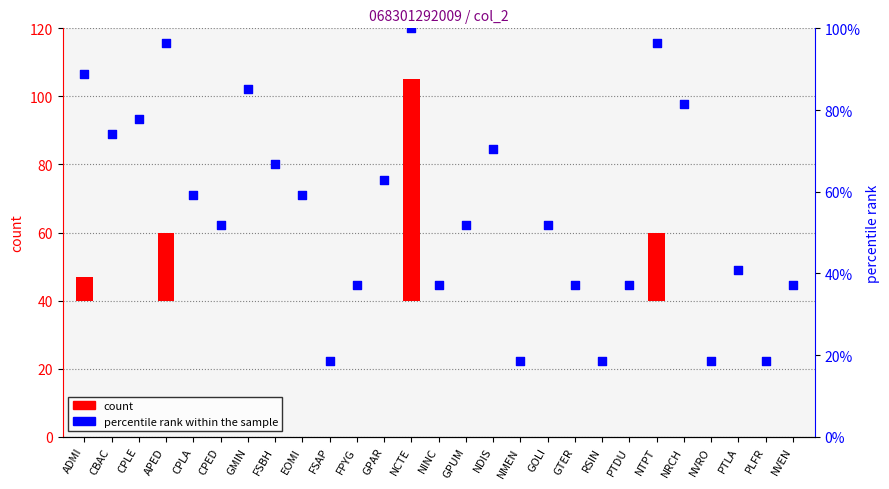

What is the total value across all series at FPYG?

37.0